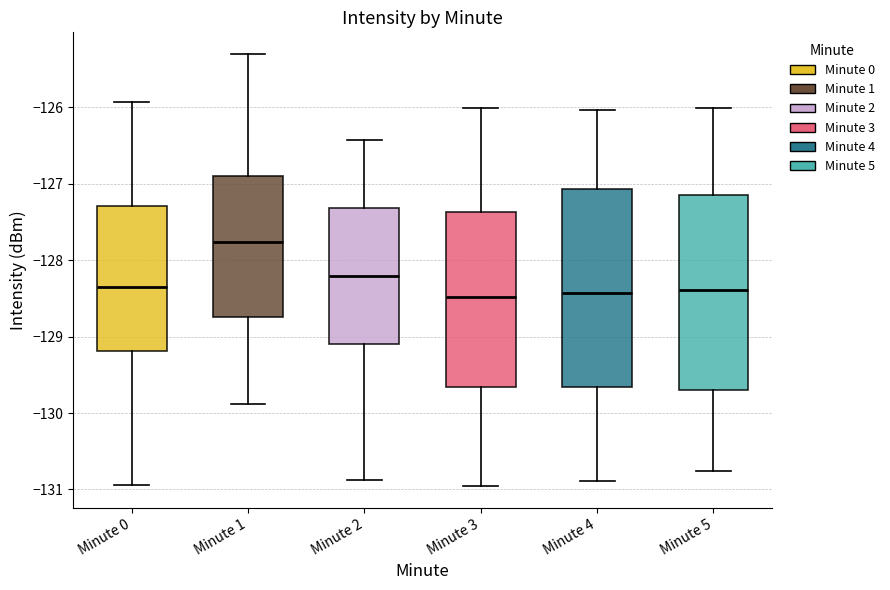

Reading left to right, transcribe this box plot: for each box, give where its median line is, the range the box spans, and where its two whiskers end, as read against the y-axis. The values are not printed on the chart, so give them approximately, as read against the axis.

Minute 0: median -128.4, box -129.2 to -127.3, whiskers -130.9 to -125.9
Minute 1: median -127.8, box -128.7 to -126.9, whiskers -129.9 to -125.3
Minute 2: median -128.2, box -129.1 to -127.3, whiskers -130.9 to -126.4
Minute 3: median -128.5, box -129.7 to -127.4, whiskers -131.0 to -126.0
Minute 4: median -128.4, box -129.7 to -127.1, whiskers -130.9 to -126.0
Minute 5: median -128.4, box -129.7 to -127.1, whiskers -130.8 to -126.0